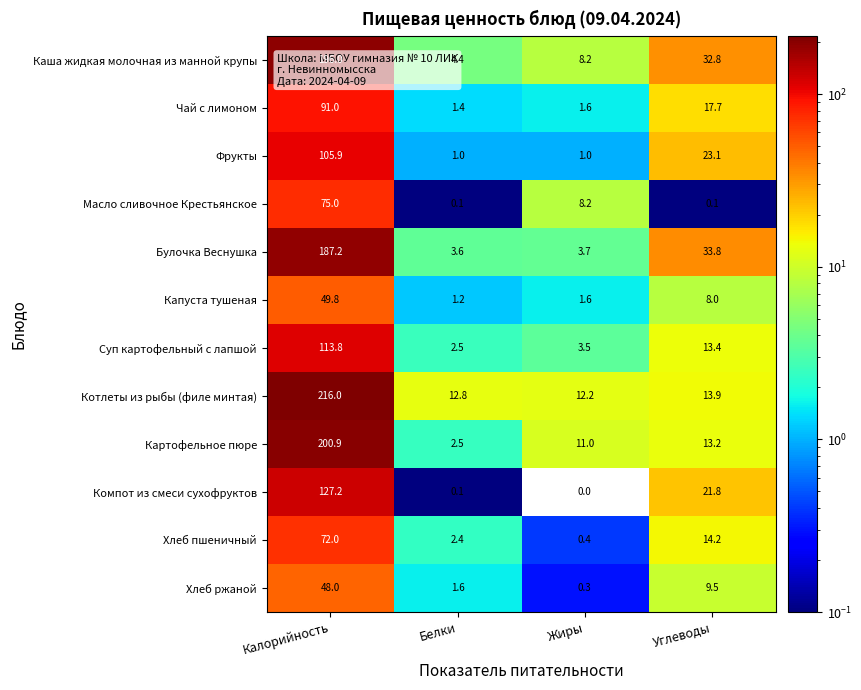

What is the difference between the maximum and minimum values in the Хлеб ржаной series?

47.7